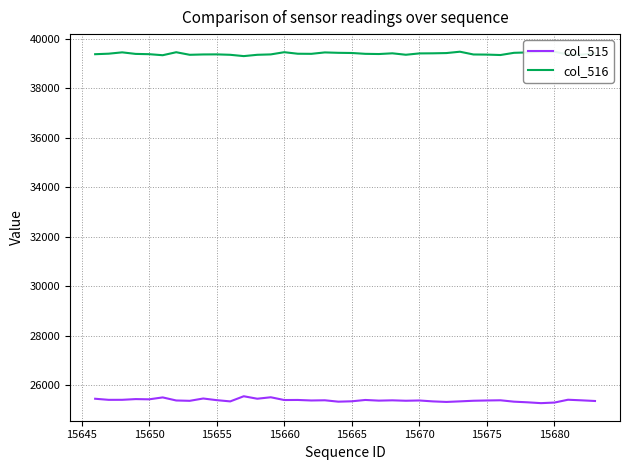

What is the highest value of the col_515 series?

25546